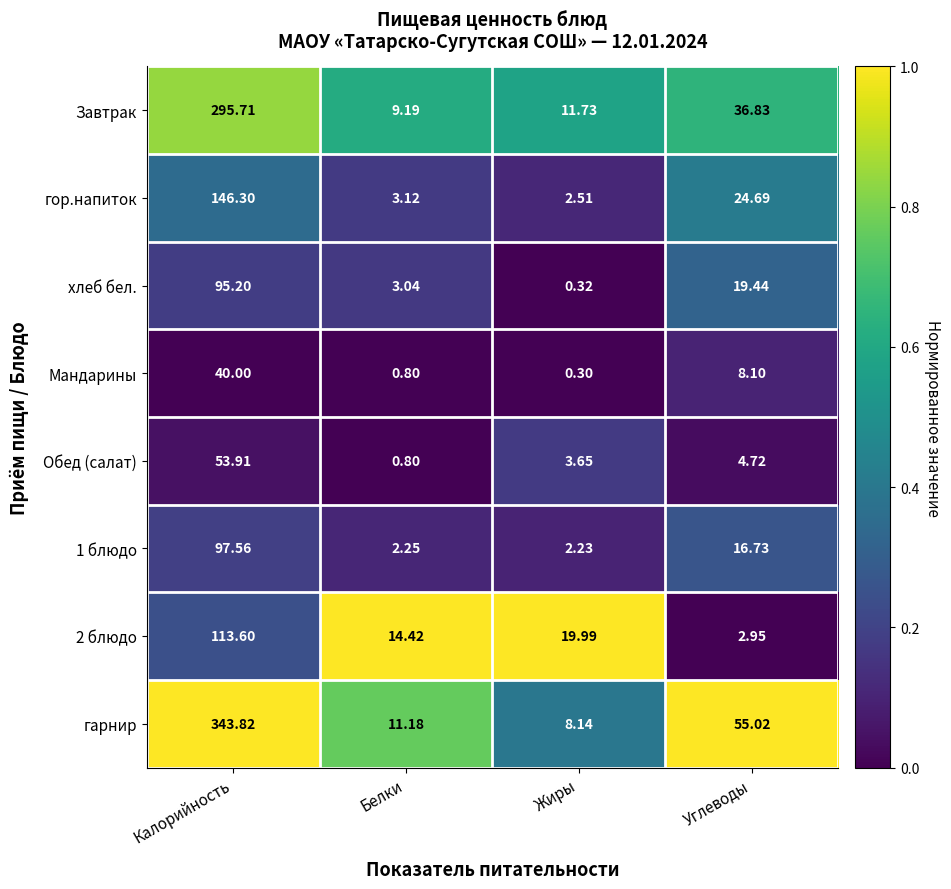

Which series has the largest range (max minus min)?

гарнир